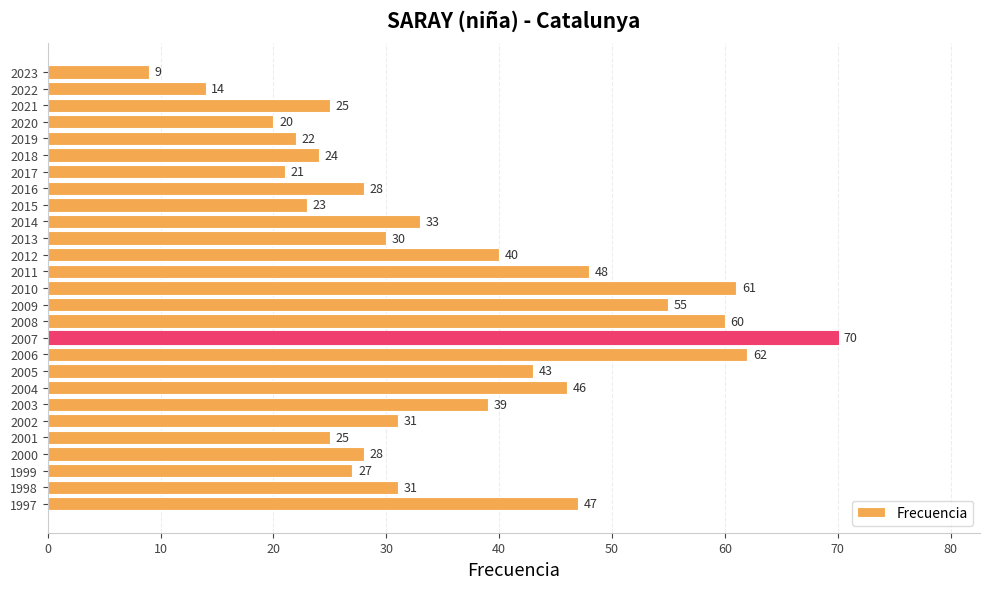

What value does the data have at 2018, to the nearest 5?

25